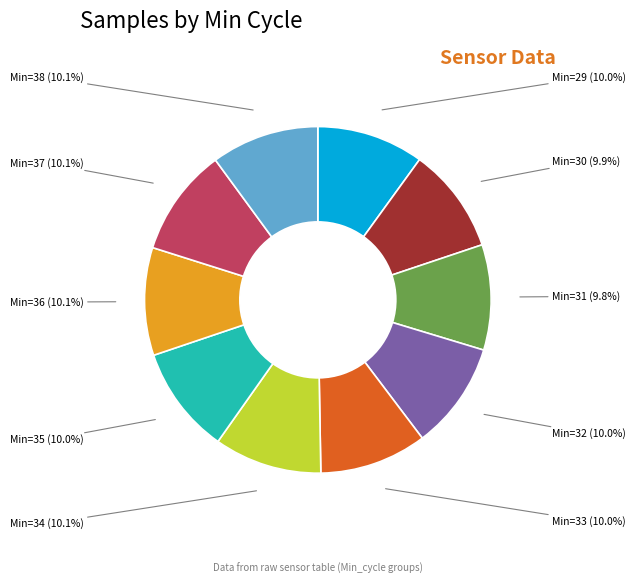

How much of the chart is everything except Min=37 (10.1%)?

89.9%